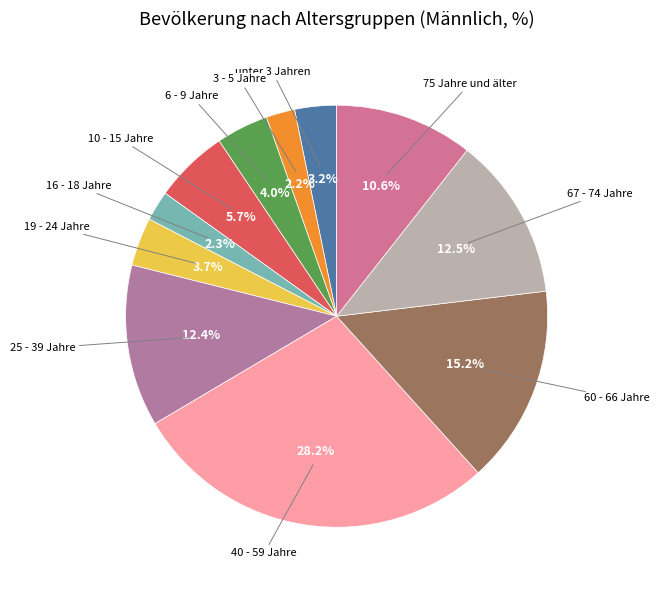

How many segments does this pie chart have?

11